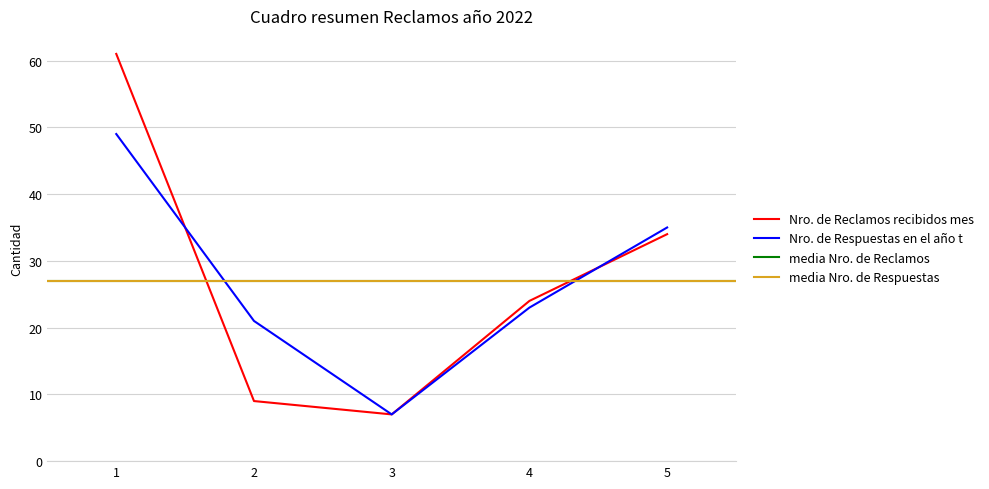

Reading left to right, what are all the values shown in this chart?

Nro. de Reclamos recibidos mes: 61	9	7	24	34
Nro. de Respuestas en el año t: 49	21	7	23	35